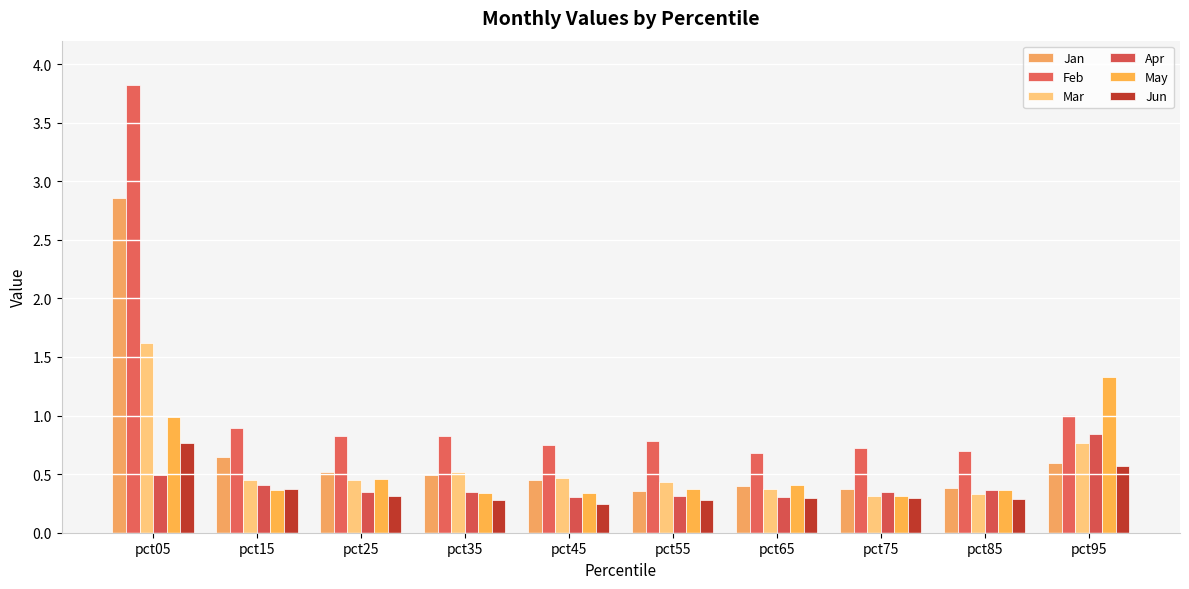

How many bars are there in each group?

6